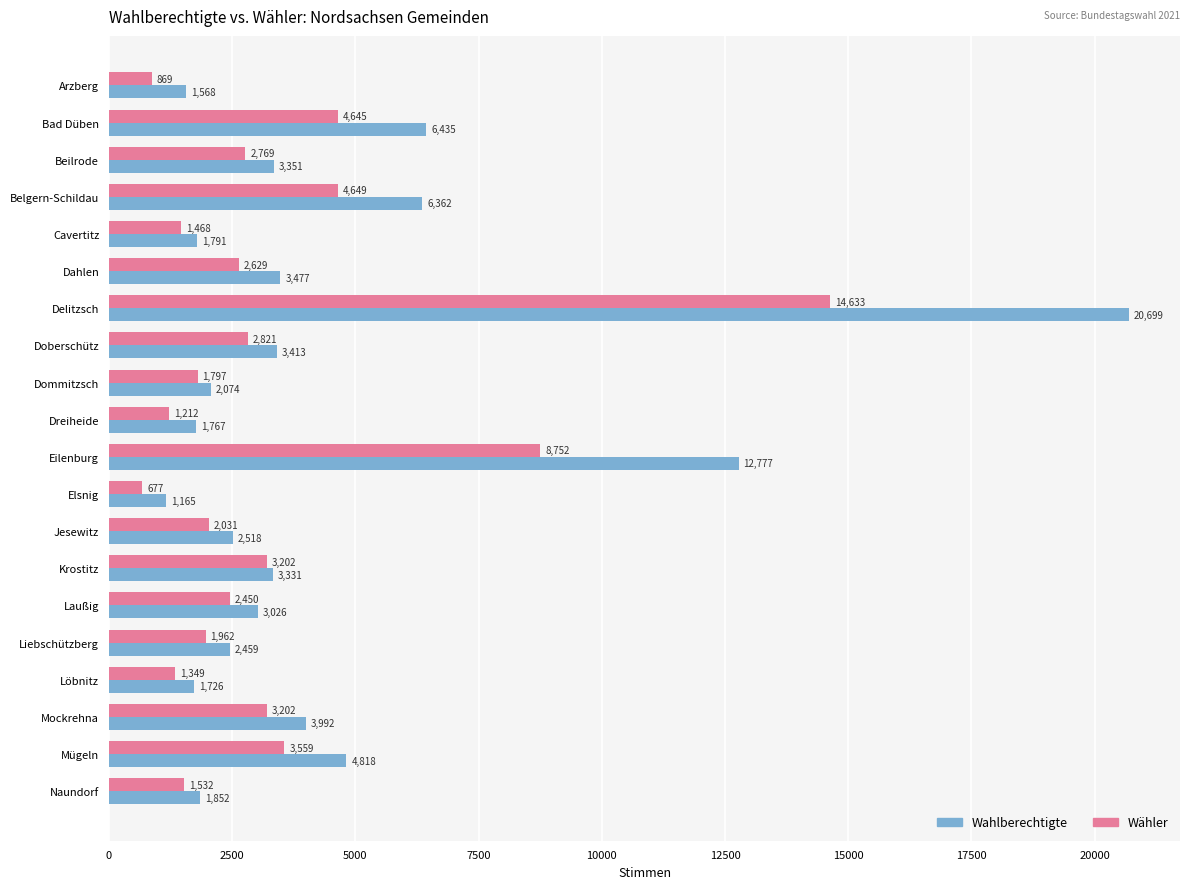

What is the minimum value shown in the chart?

677